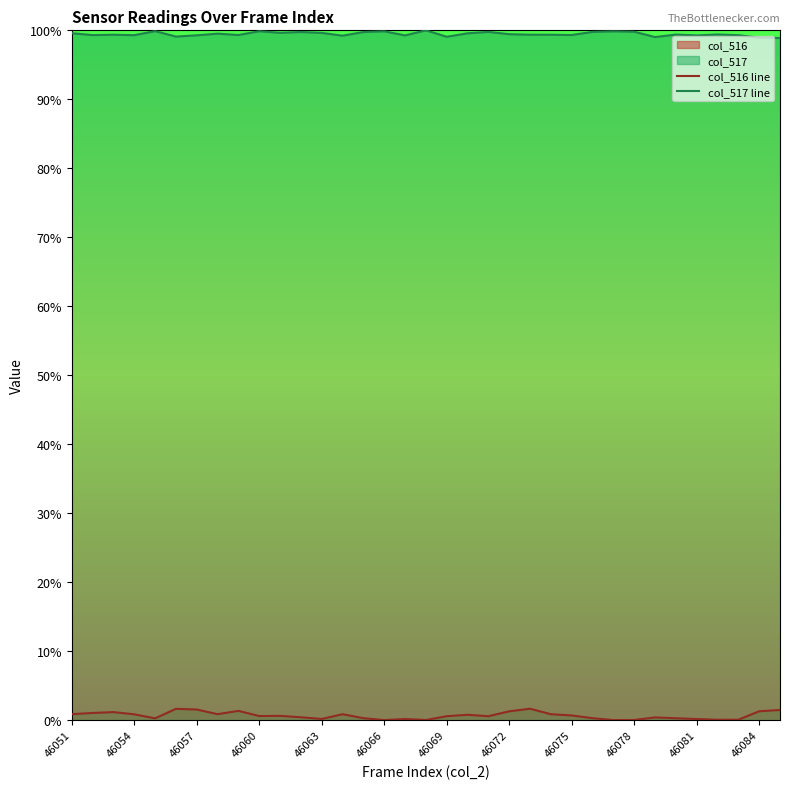

Which series has the widest spread of values?

col_516 line